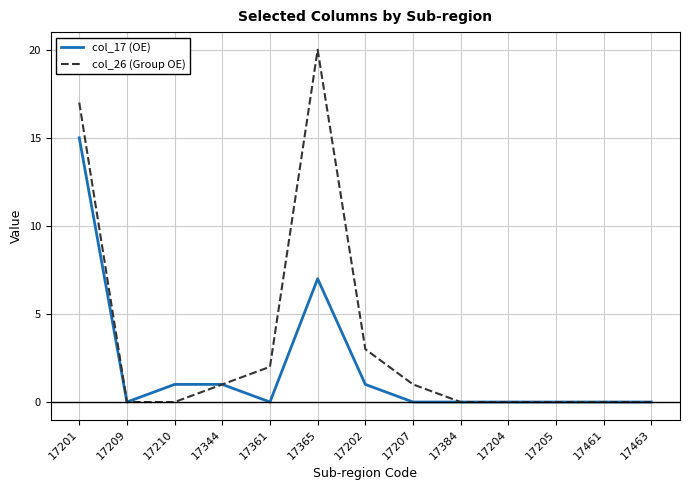

Which series has the largest total across all categories?

col_26 (Group OE)